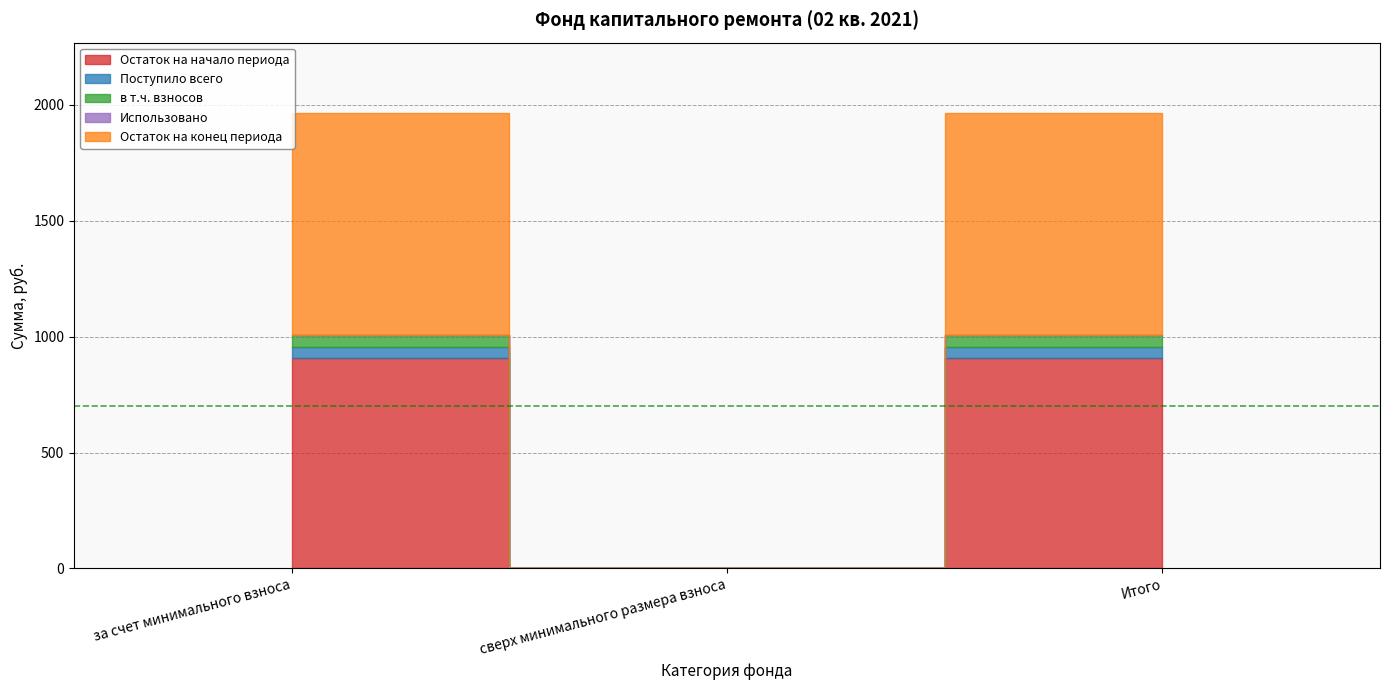

What position from the right is за счет минимального взноса?

3